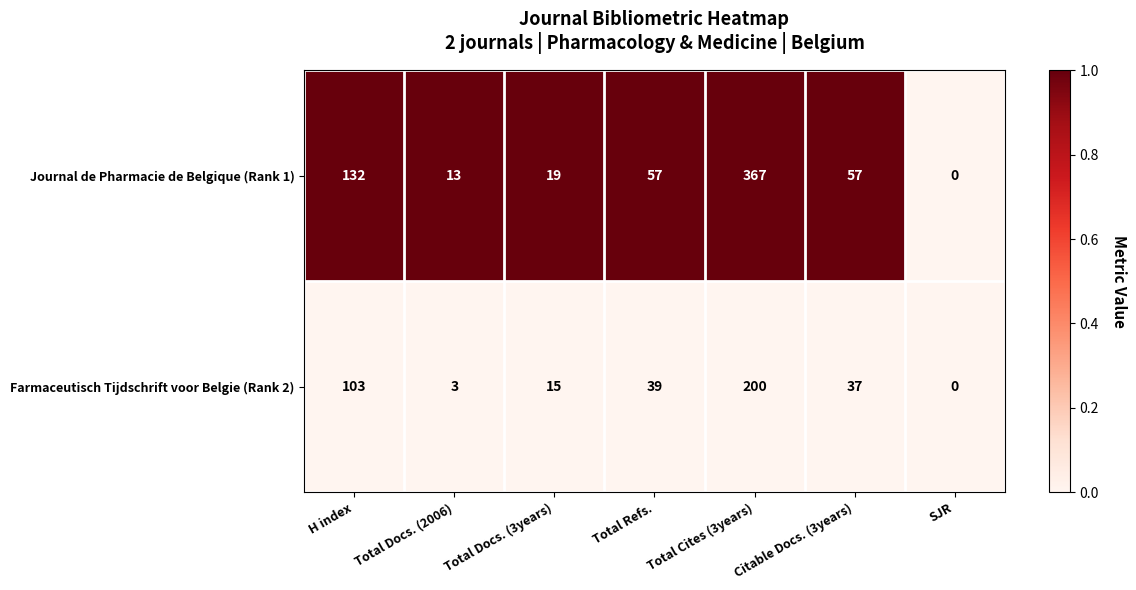

The Farmaceutisch Tijdschrift voor Belgie (Rank 2) series shows 15 at Total Docs. (3years). True or false?

True